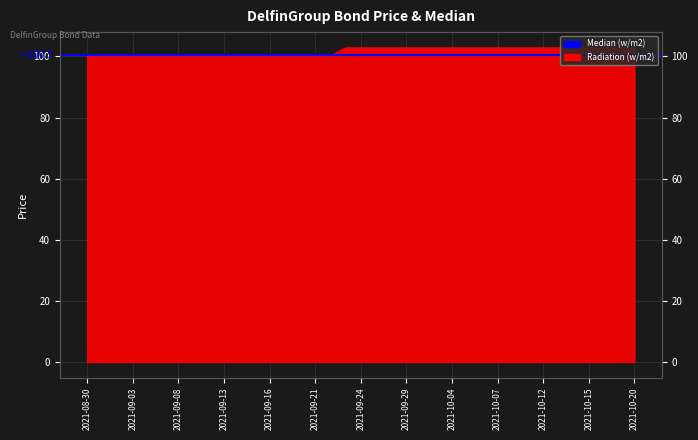

How many data points are less than 102?

17